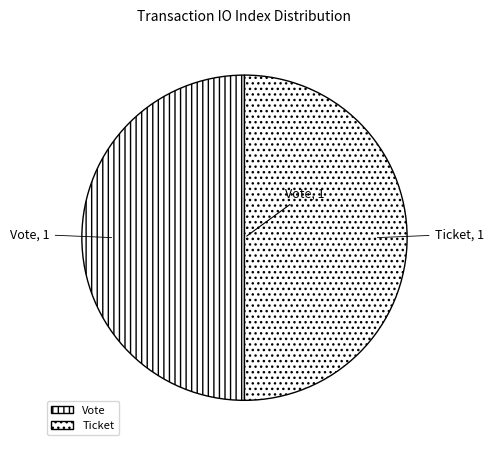

What is the ratio of the value at Vote to the value at Ticket?

1.0